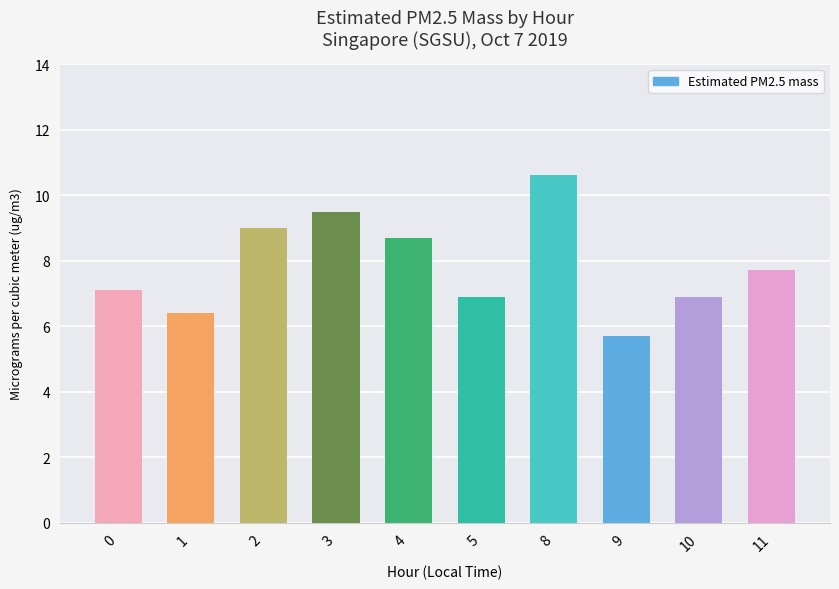

How many distinct data groups are displayed?

1